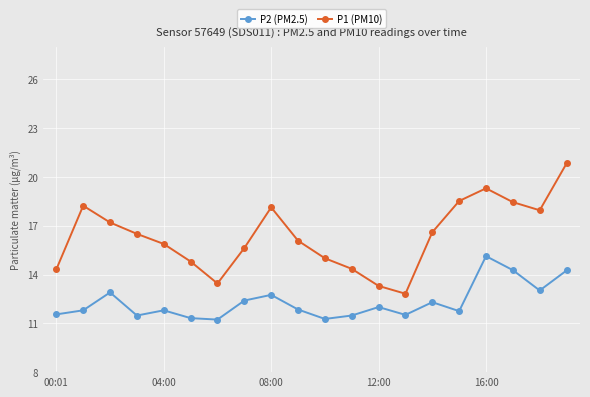

What is the value of the P1 (PM10) point at the 8th from the left?

15.6